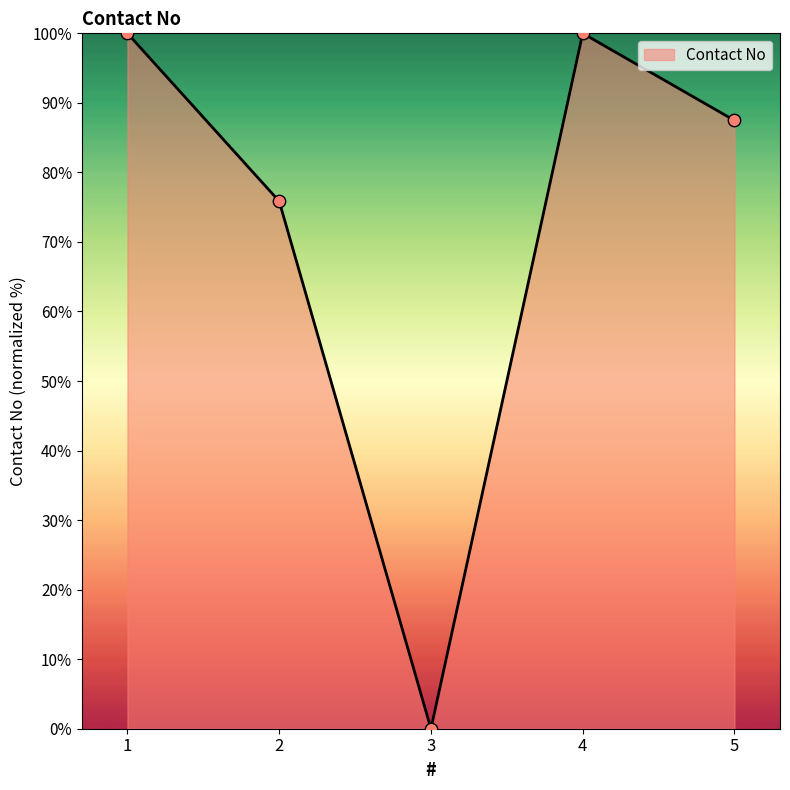

Between 3 and 5, which is larger?

5